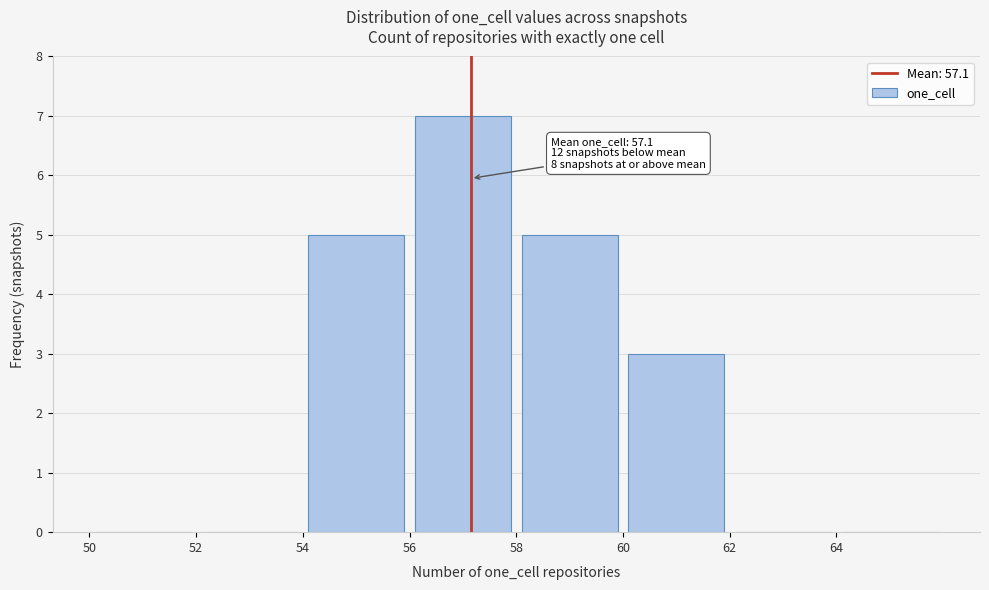

Over which range of the x-axis is the bar tallest?

56 to 58